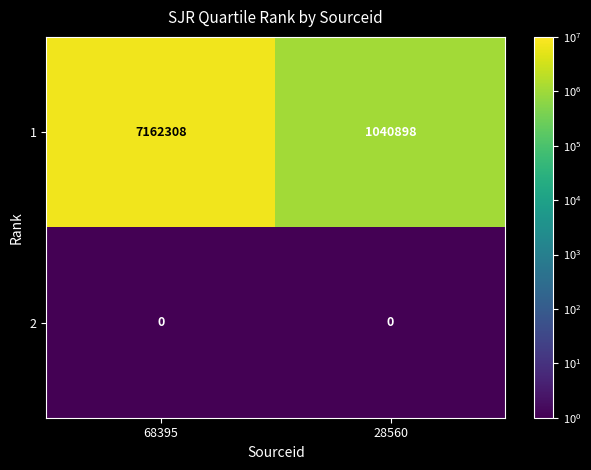

Which category has the highest value across all series?

68395